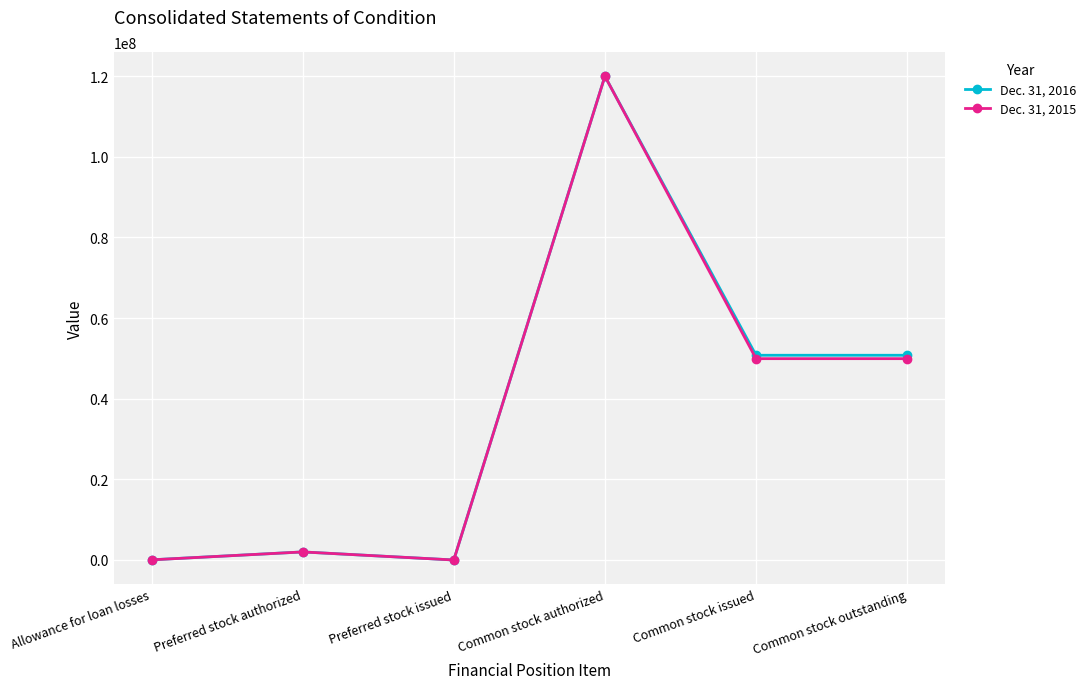

What is the difference between the maximum and minimum values in the Dec. 31, 2015 series?

120000000